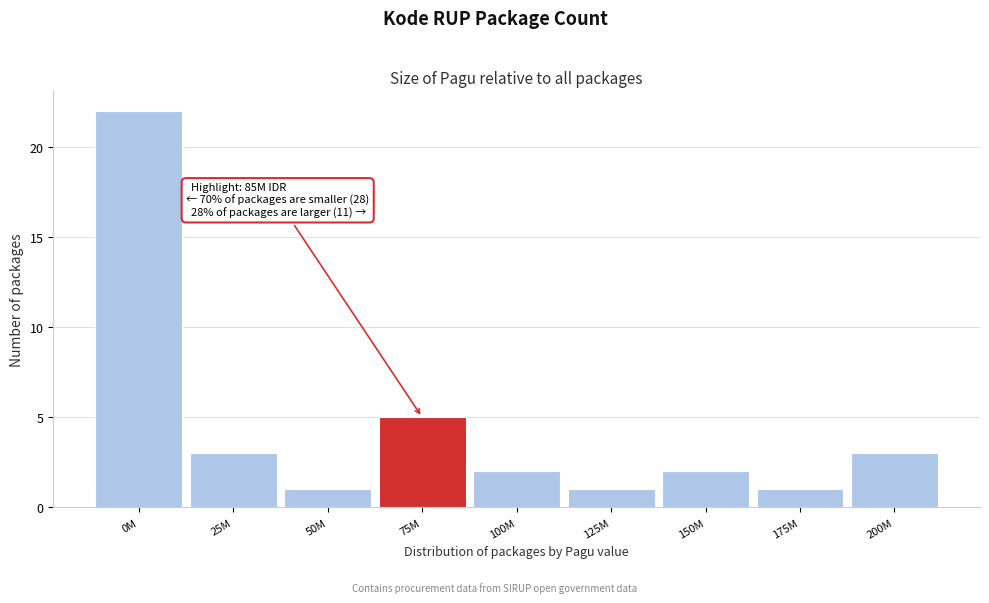

Reading left to right, what are all the values shown in this chart?

22	3	1	5	2	1	2	1	3